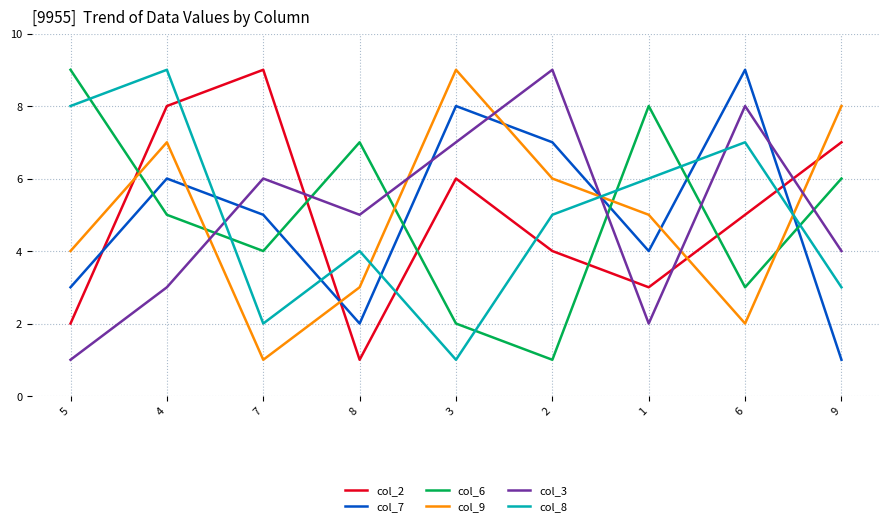

What position from the left is 4?

2